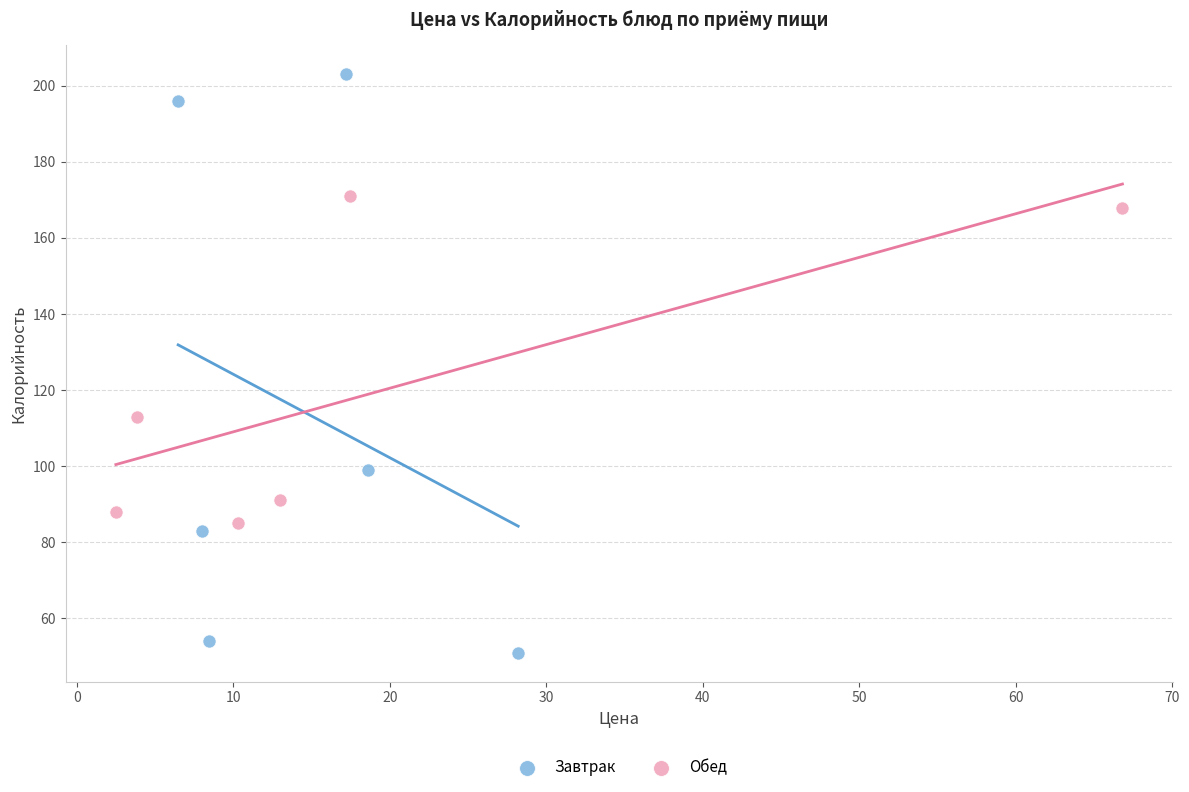

Which series has the widest spread of Y values?

Завтрак